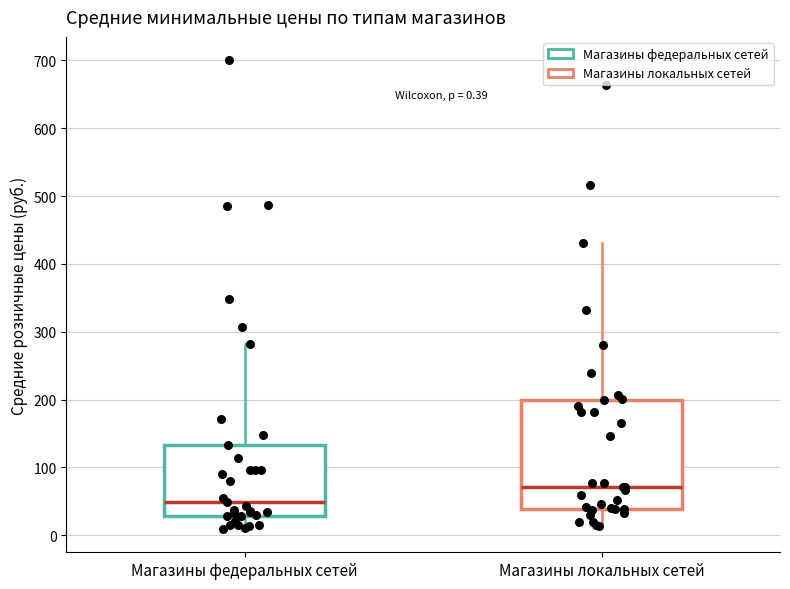

Which box's median line is the highest?

Магазины локальных сетей